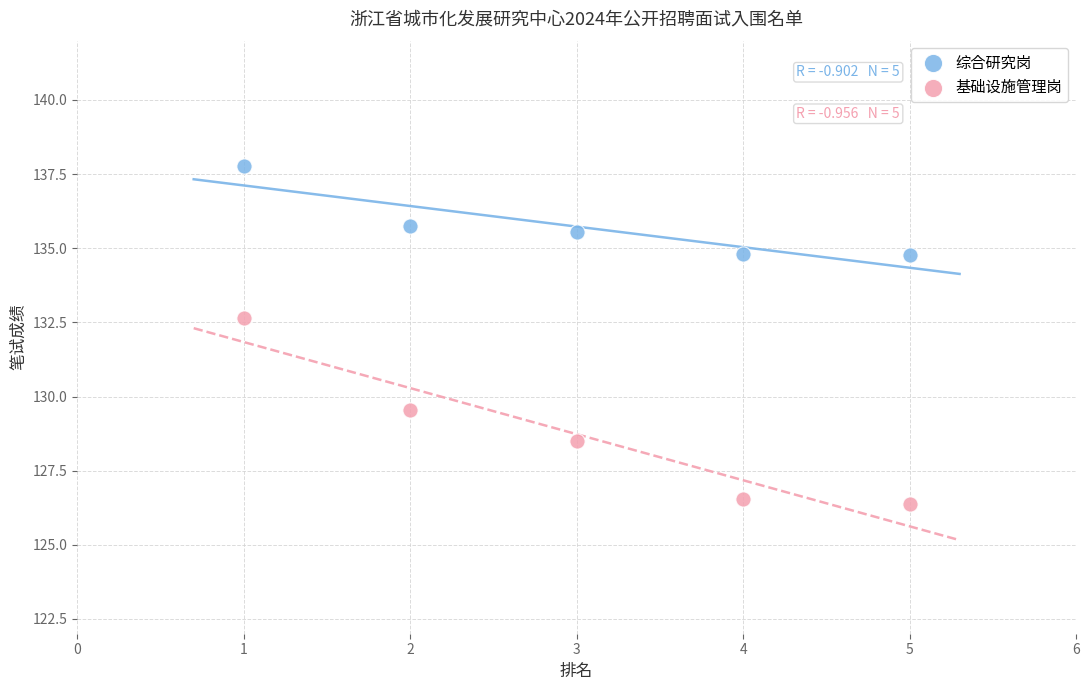

Which series reaches the minimum Y coordinate?

基础设施管理岗